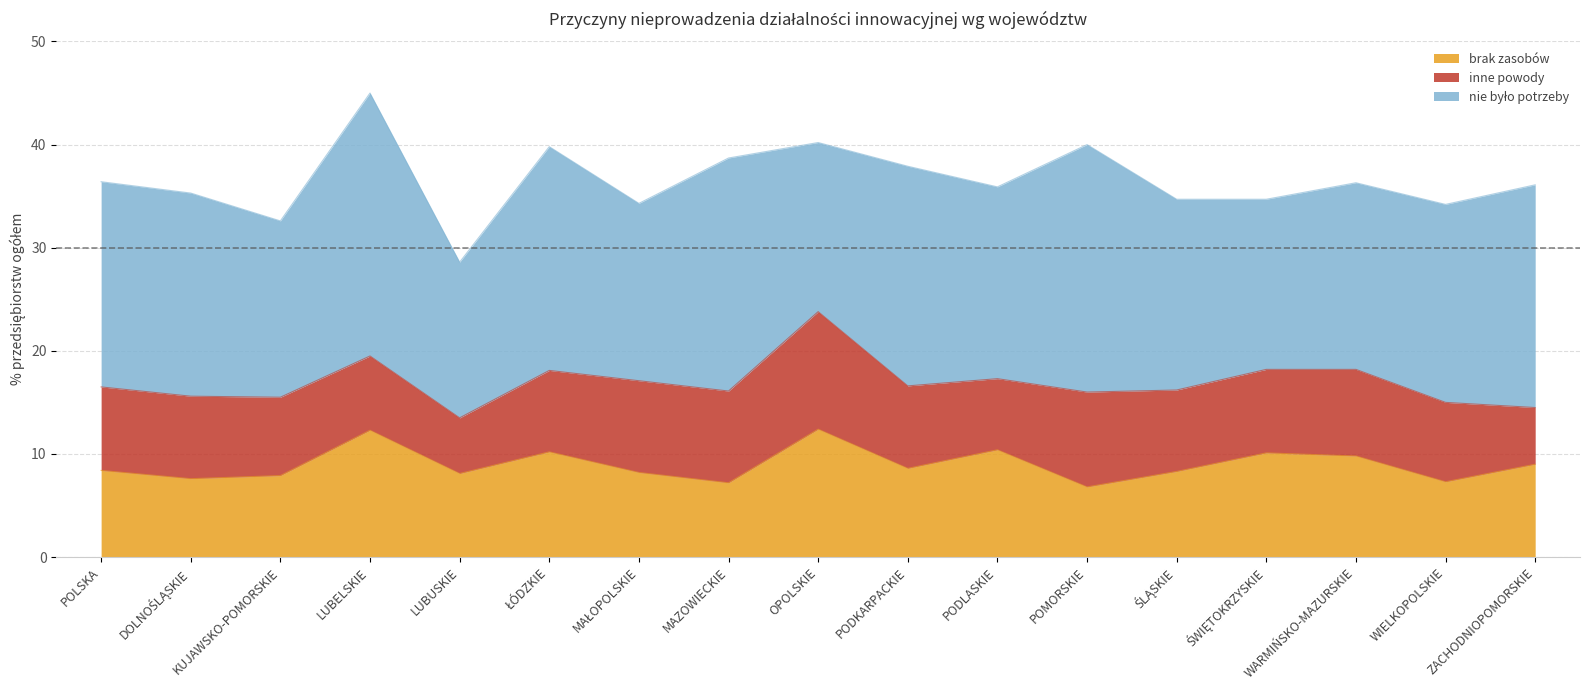

Count the number of data series in this chart.

3